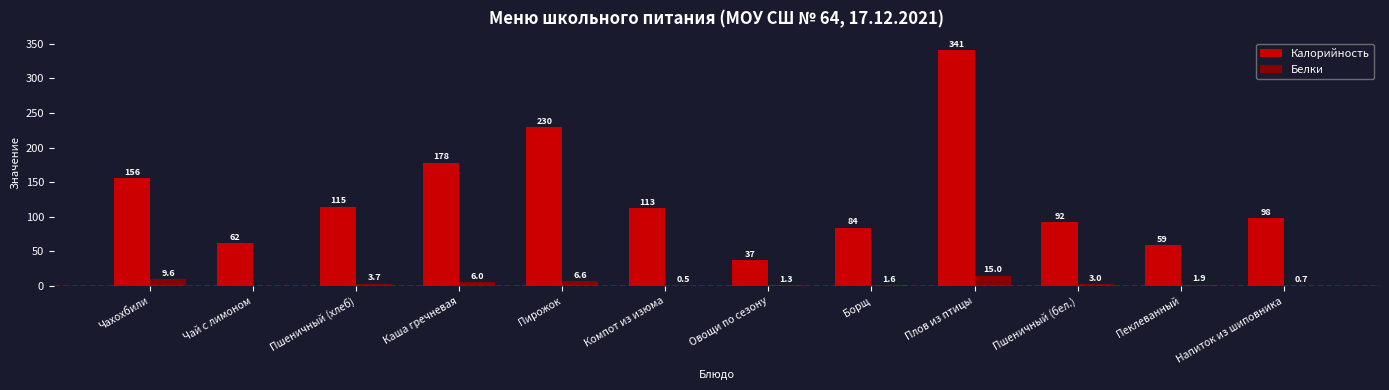

What is the spread (max minus min) of values at Чай с лимоном?

61.9